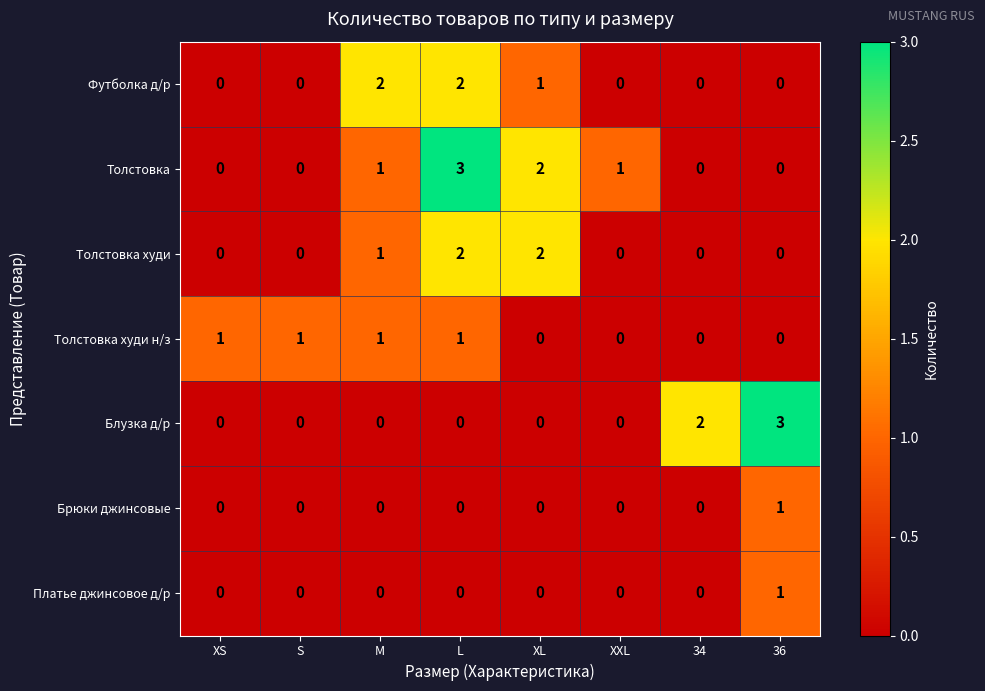

True or false: Платье джинсовое д/р has a value of 0 at S.

True